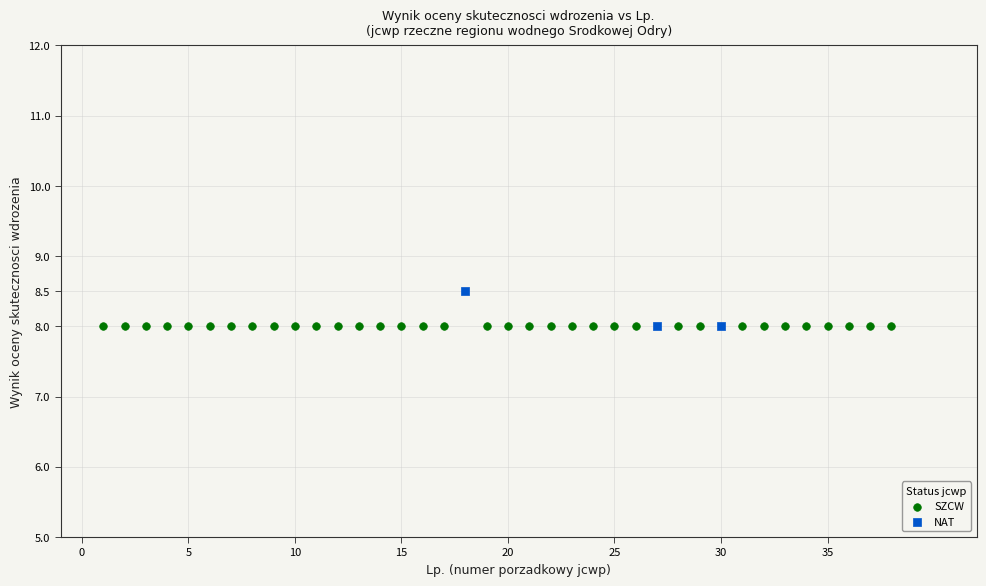

Which series reaches the maximum Y coordinate?

NAT